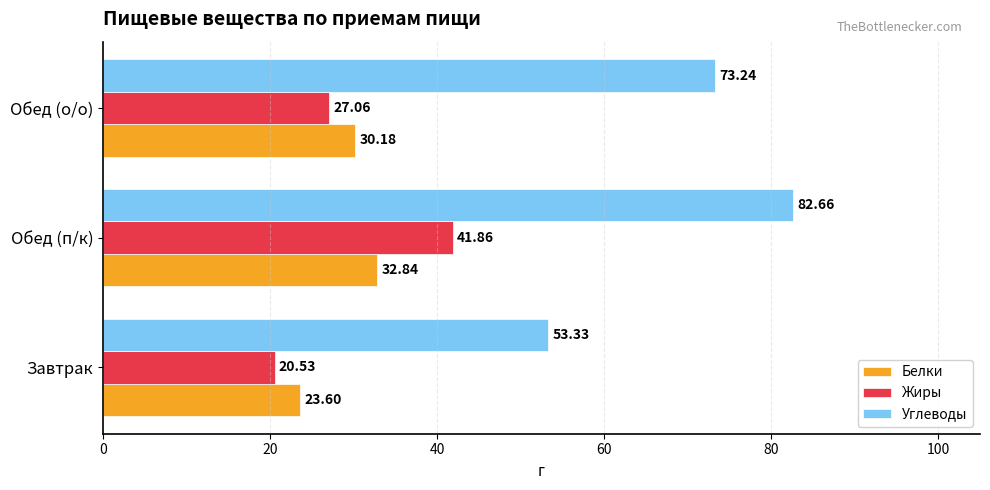

What is the lowest value of the Углеводы series?

53.3